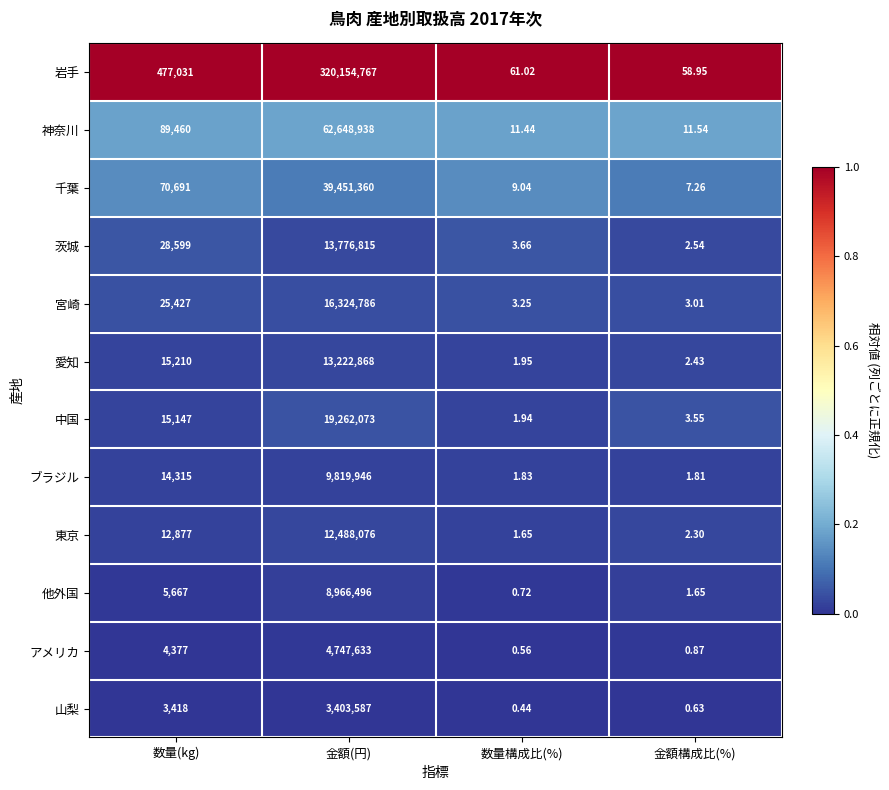

Rank the series by their maximum value, from highest to lowest.

岩手, 神奈川, 千葉, 中国, 宮崎, 茨城, 愛知, 東京, ブラジル, 他外国, アメリカ, 山梨